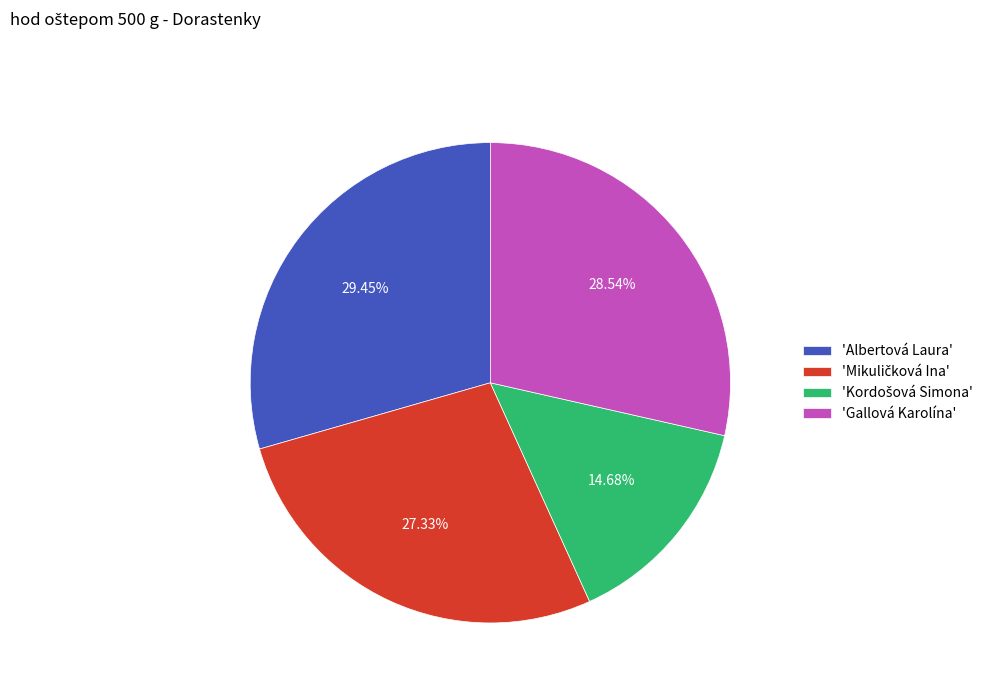

Does any single category account for the majority?

No